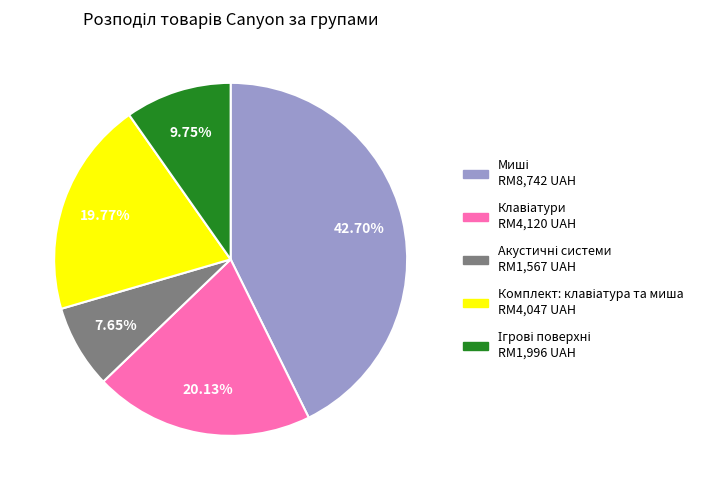

Does any single category account for the majority?

No